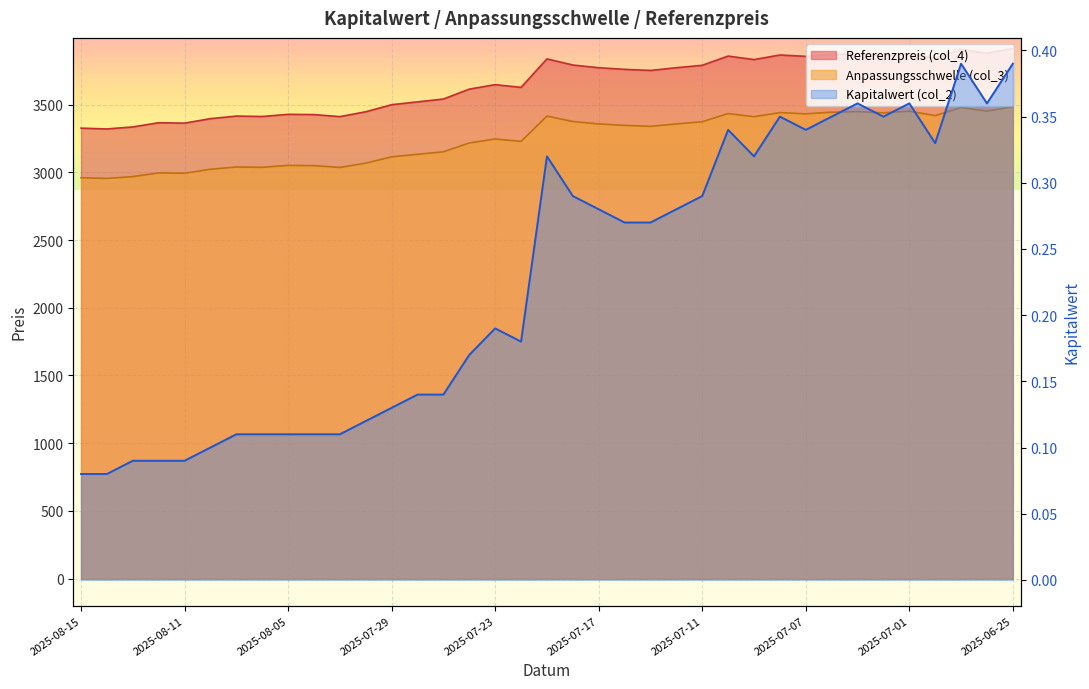

What is the greatest value displayed?

3914.0